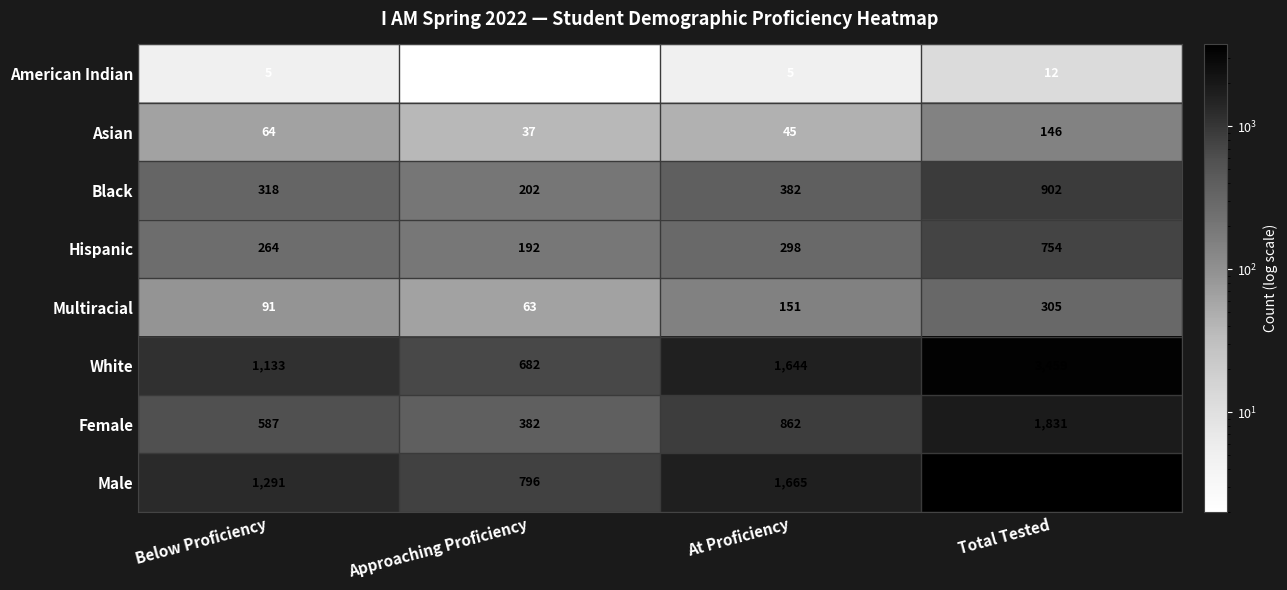

Is it true that Black equals 382 at At Proficiency?

True